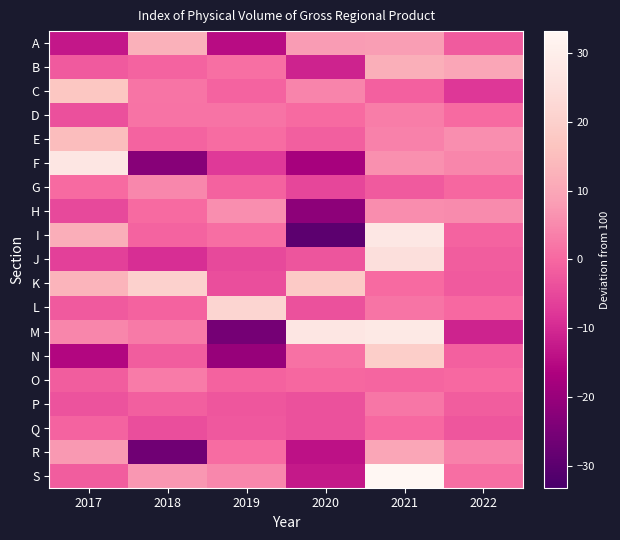

Reading left to right, extract all data points from this chart.

A: 2017=-12.8	2018=12.3	2019=-14.7	2020=8.0	2021=8.2	2022=-1.9
B: 2017=-2.3	2018=-0.6	2019=1.1	2020=-11.1	2021=11.8	2022=10.1
C: 2017=17.3	2018=1.9	2019=-0.7	2020=4.4	2021=-1.1	2022=-7.6
D: 2017=-3.7	2018=1.8	2019=1.7	2020=0.4	2021=3.3	2022=0.3
E: 2017=14.9	2018=-0.7	2019=0.6	2020=-1.4	2021=3.7	2022=5.9
F: 2017=27.2	2018=-22.6	2019=-7.4	2020=-17.5	2021=6.2	2022=4.6
G: 2017=0.4	2018=4.9	2019=-0.9	2020=-5.4	2021=-2.2	2022=-0.1
H: 2017=-4.9	2018=0.3	2019=5.8	2020=-21.7	2021=5.7	2022=5.4
I: 2017=11.5	2018=-0.6	2019=0.8	2020=-29.6	2021=27.7	2022=-0.7
J: 2017=-6.4	2018=-9.1	2019=-4.9	2020=-2.9	2021=24.8	2022=-1.7
K: 2017=12.8	2018=20.4	2019=-4.1	2020=18.2	2021=0.3	2022=-2.3
L: 2017=-2.2	2018=-1.0	2019=21.6	2020=-3.6	2021=2.0	2022=0.1
M: 2017=4.6	2018=2.7	2019=-25.6	2020=27.2	2021=28.1	2022=-11.0
N: 2017=-15.8	2018=-1.7	2019=-20.0	2020=1.3	2021=19.4	2022=-1.2
O: 2017=-1.6	2018=3.1	2019=-0.8	2020=-0.1	2021=-0.4	2022=0.2
P: 2017=-3.2	2018=-1.3	2019=-2.8	2020=-3.6	2021=2.2	2022=-1.6
Q: 2017=-0.6	2018=-4.0	2019=-2.5	2020=-3.4	2021=0.0	2022=-2.6
R: 2017=7.4	2018=-26.3	2019=0.6	2020=-13.9	2021=10.1	2022=3.8
S: 2017=-1.7	2018=7.1	2019=4.8	2020=-12.7	2021=33.2	2022=0.8